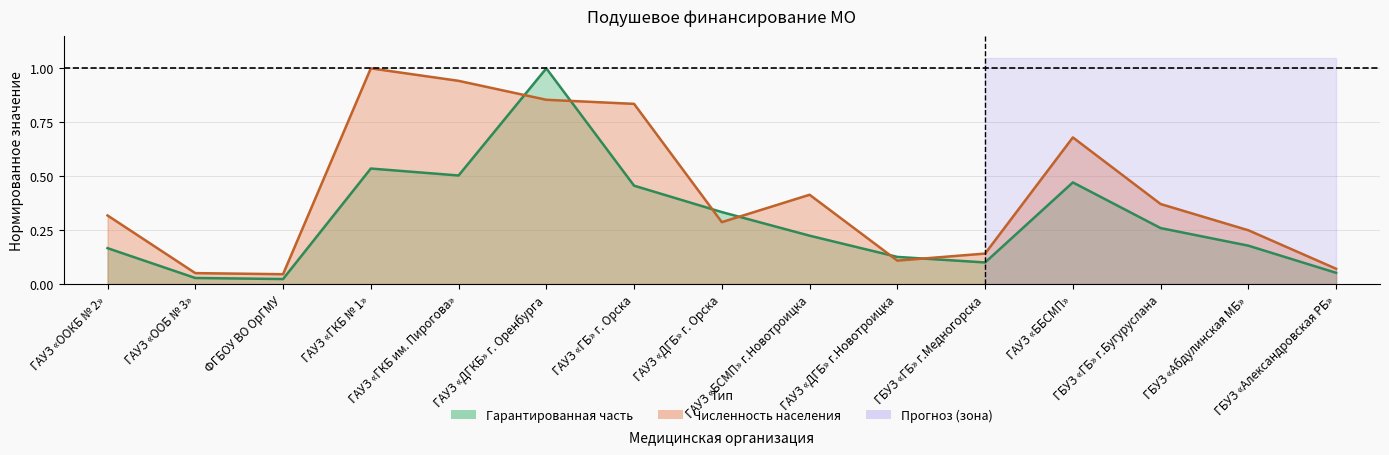

What is the average value of the Гарантированная часть series?

0.3